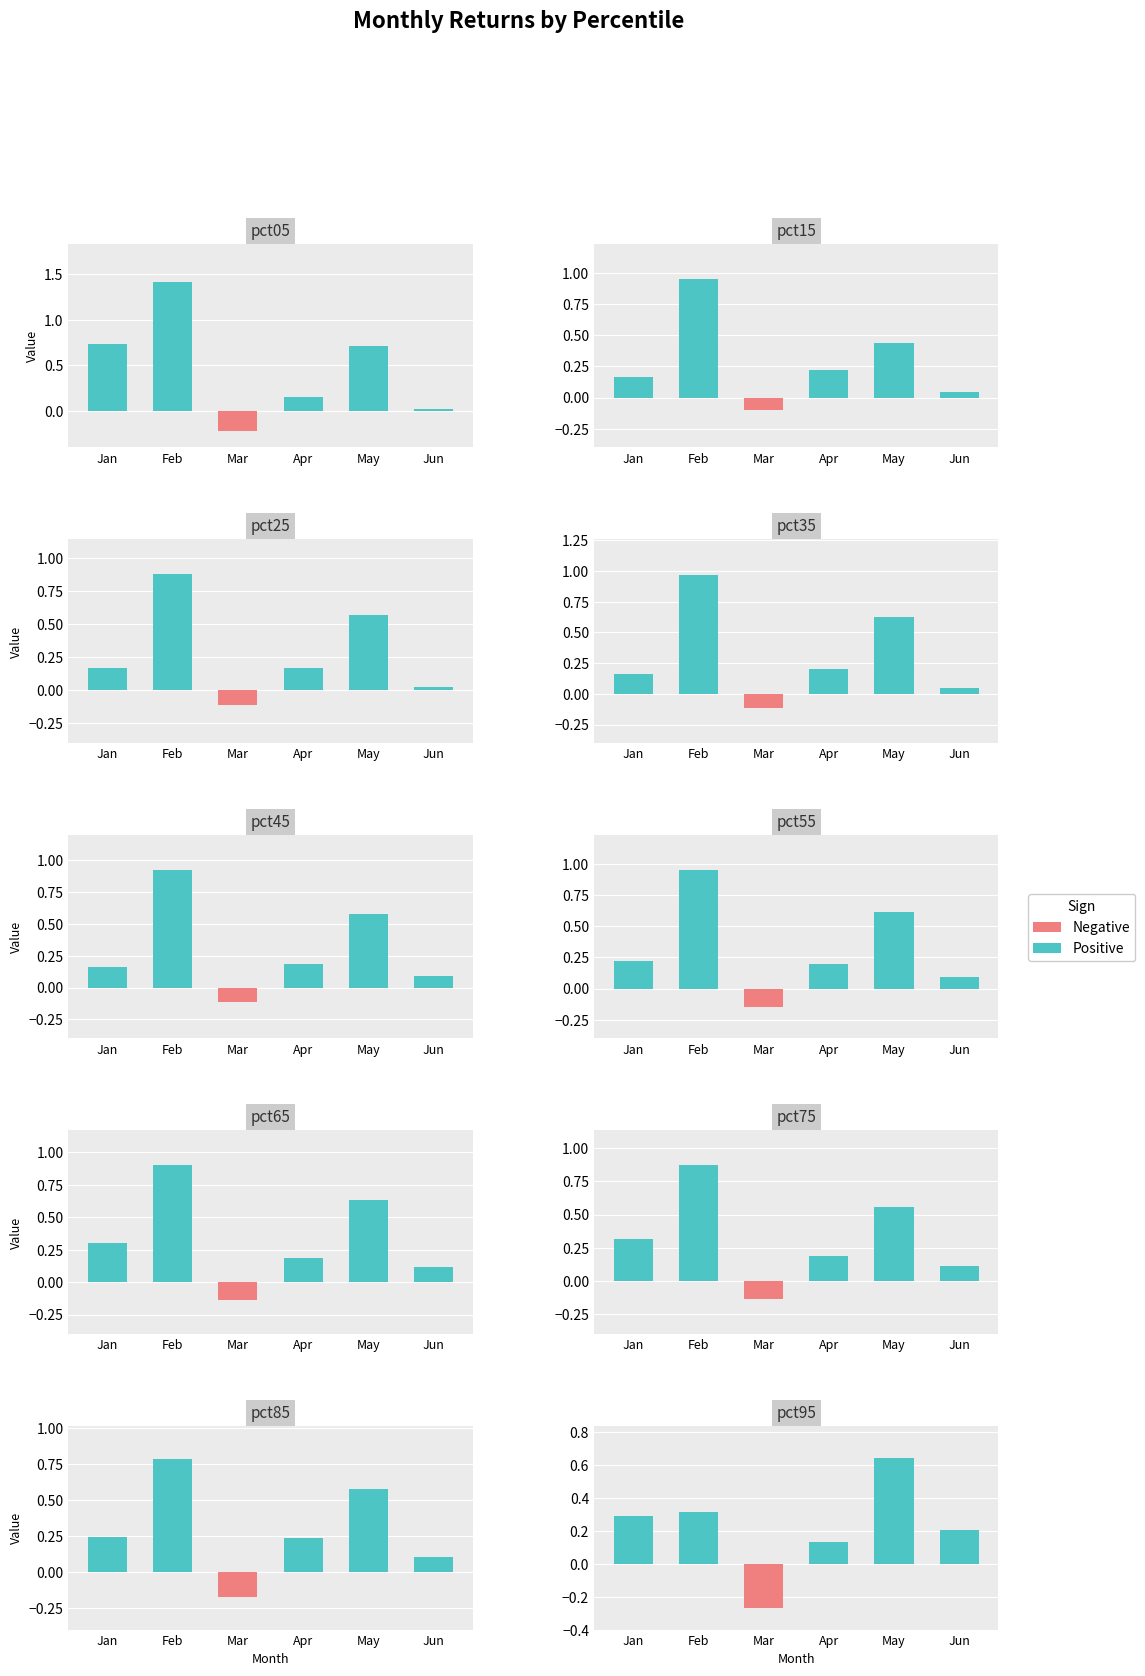

How many values in the Positive series exceed 0?

5